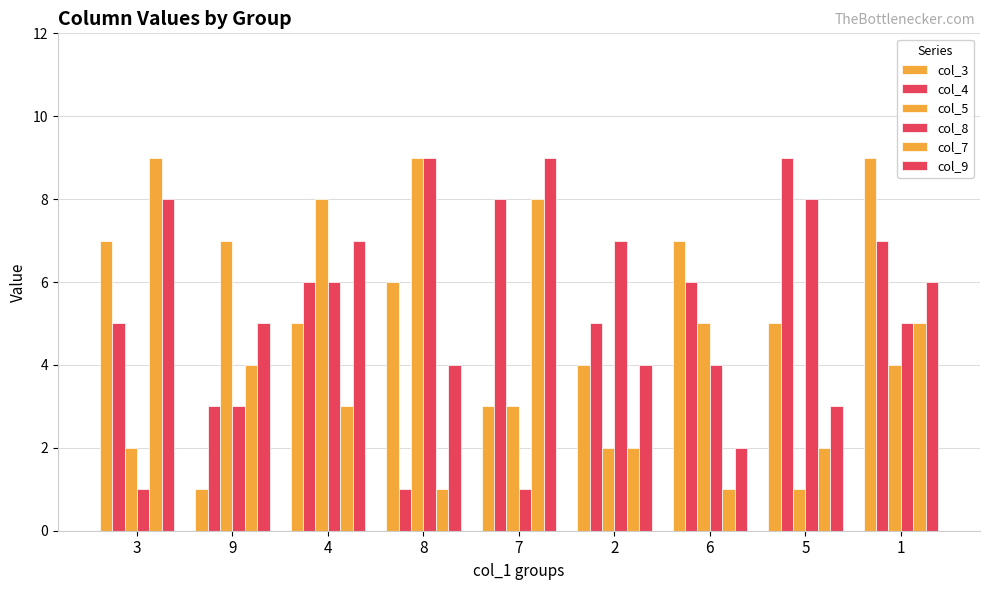

How many distinct data groups are displayed?

6